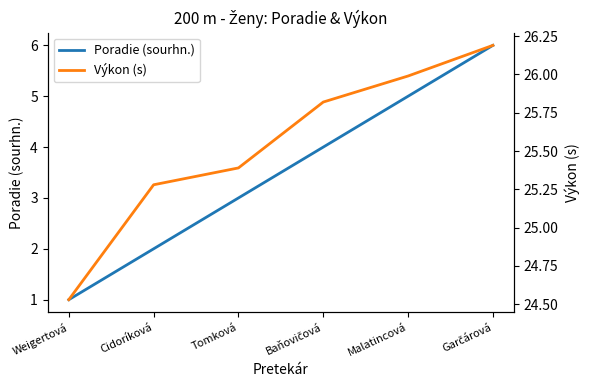

Does the chart display data point markers on the line(s)?

No